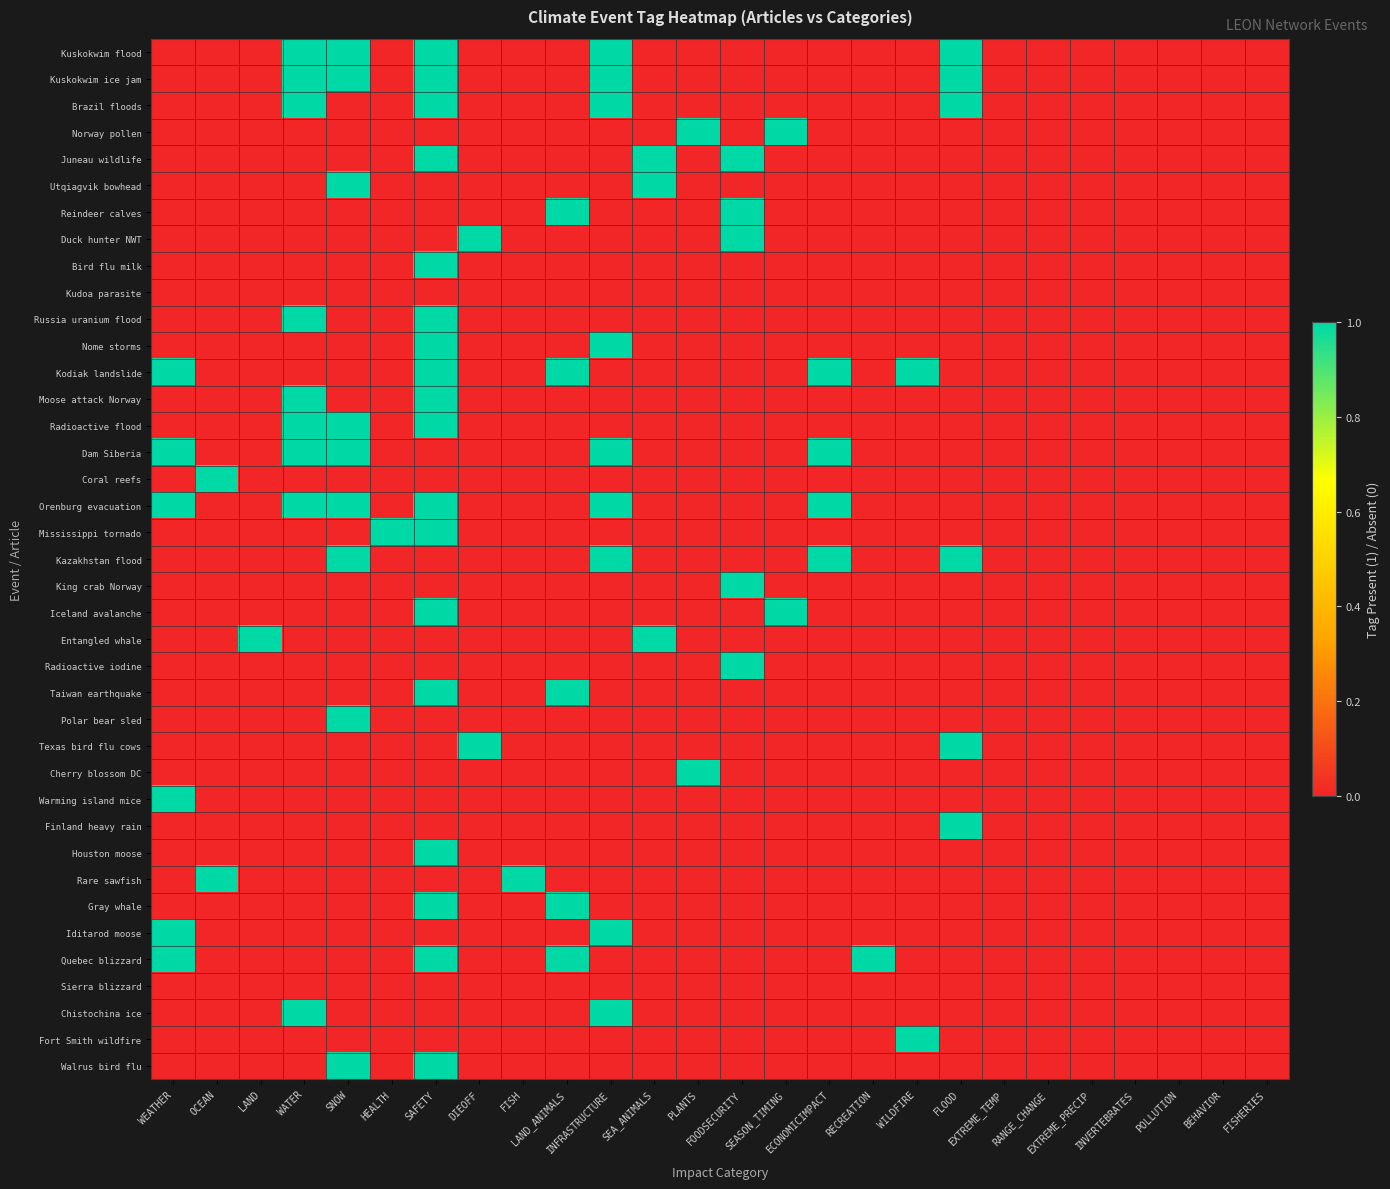

List the series in order of their peak value, highest first.

Kuskokwim flood, Kuskokwim ice jam, Brazil floods, Norway pollen, Juneau wildlife, Utqiagvik bowhead, Reindeer calves, Duck hunter NWT, Bird flu milk, Russia uranium flood, Nome storms, Kodiak landslide, Moose attack Norway, Radioactive flood, Dam Siberia, Coral reefs, Orenburg evacuation, Mississippi tornado, Kazakhstan flood, King crab Norway, Iceland avalanche, Entangled whale, Radioactive iodine, Taiwan earthquake, Polar bear sled, Texas bird flu cows, Cherry blossom DC, Warming island mice, Finland heavy rain, Houston moose, Rare sawfish, Gray whale, Iditarod moose, Quebec blizzard, Chistochina ice, Fort Smith wildfire, Walrus bird flu, Kudoa parasite, Sierra blizzard